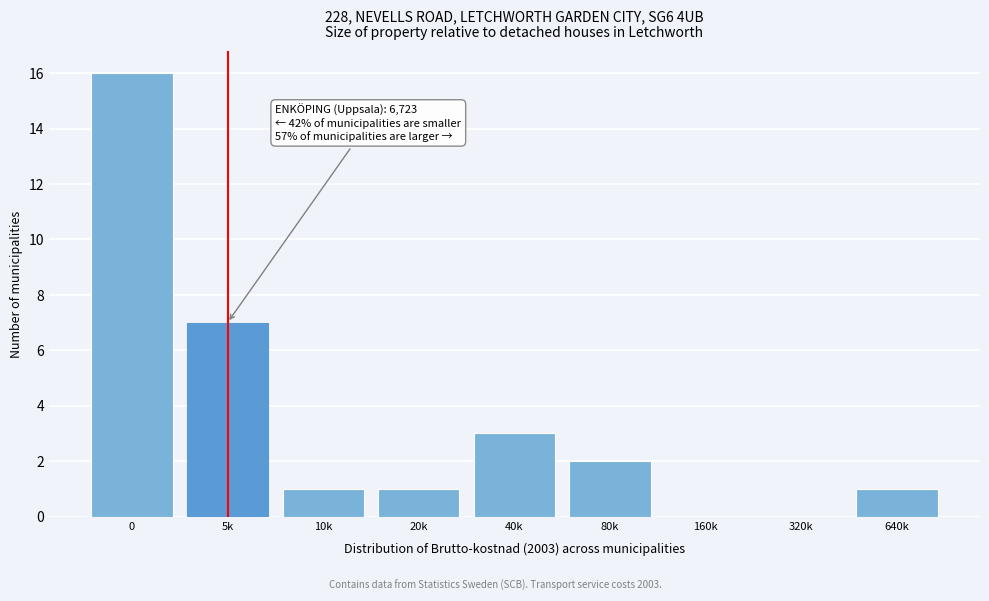

Reading left to right, what are all the values shown in this chart?

0=16	5k=7	10k=1	20k=1	40k=3	80k=2	160k=0	320k=0	640k=1